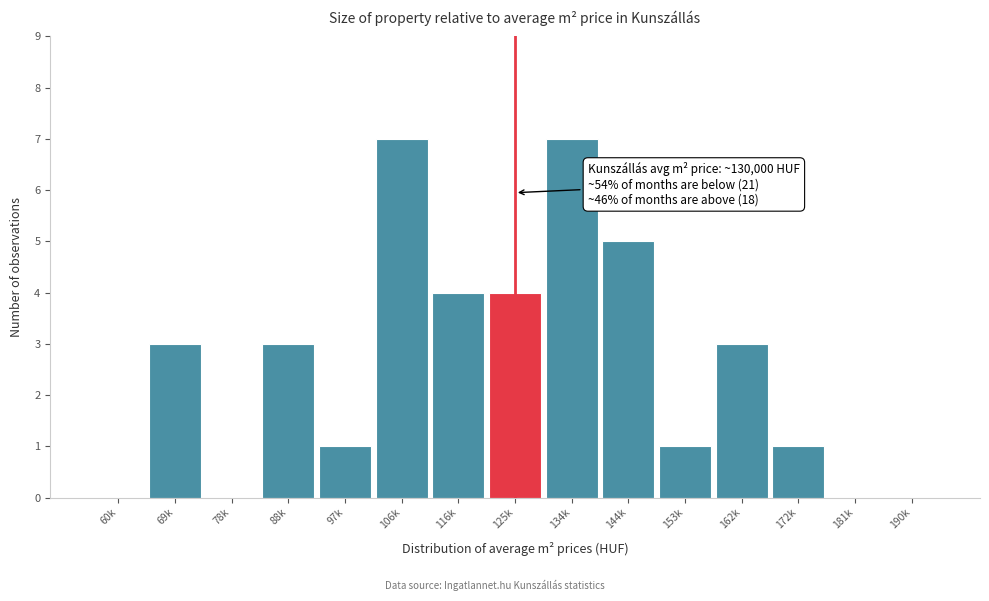

Reading left to right, what are all the values shown in this chart?

60k=0	69k=3	78k=0	88k=3	97k=1	106k=7	116k=4	125k=4	134k=7	144k=5	153k=1	162k=3	172k=1	181k=0	190k=0